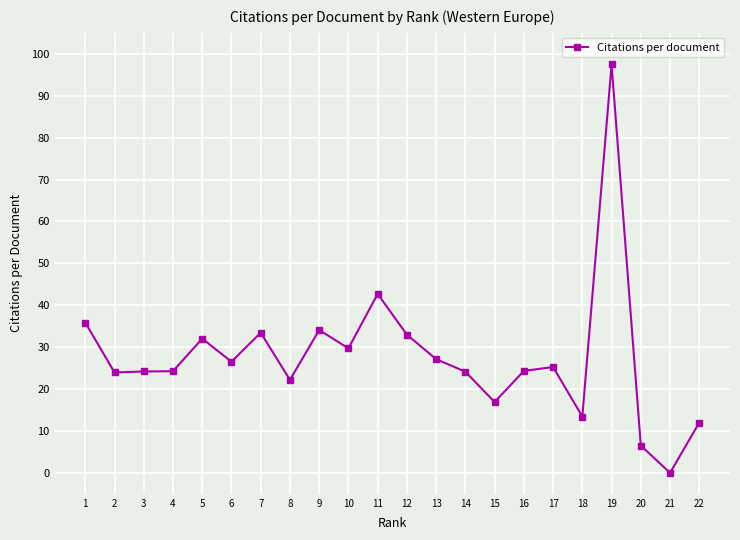

Does the chart have visible grid lines?

Yes